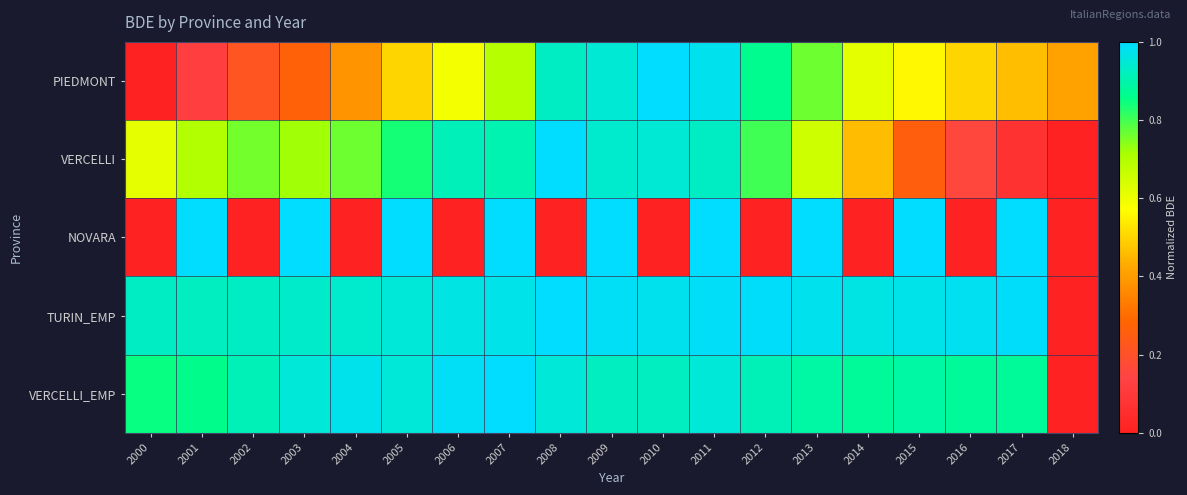

At how many categories does at least one series exceed 0?

19